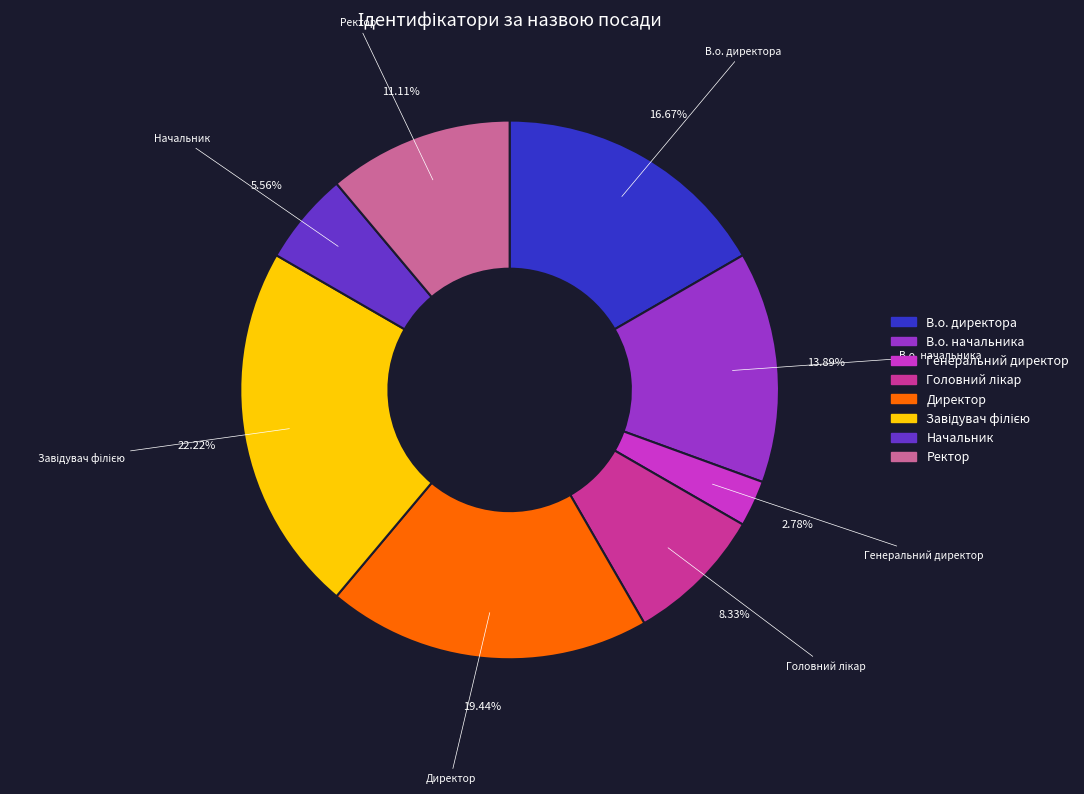

The В.о. начальника slice represents 14% of the pie. True or false?

True